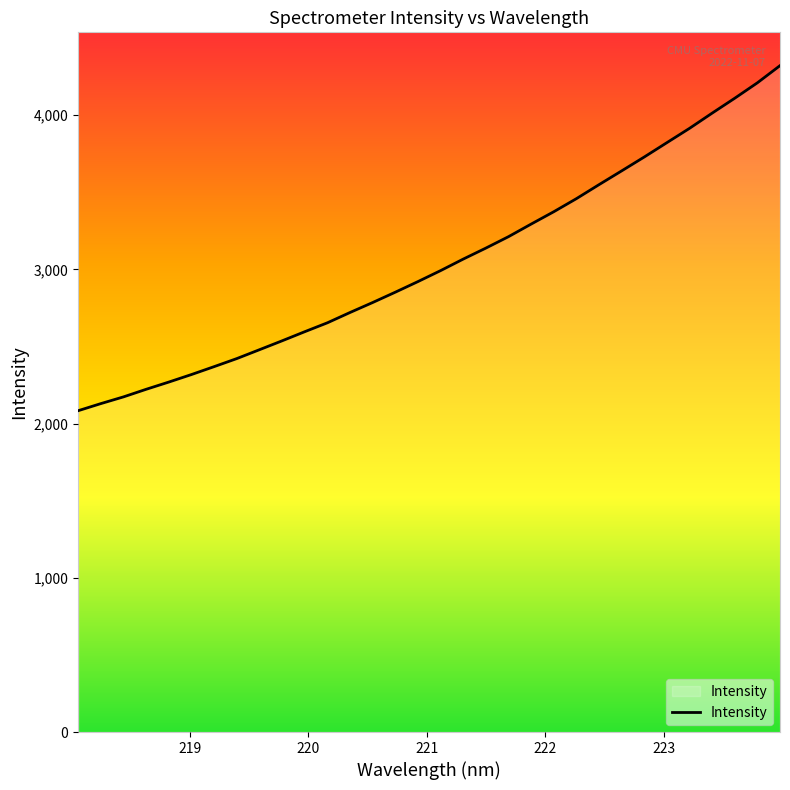

What is the greatest value displayed?

4320.8